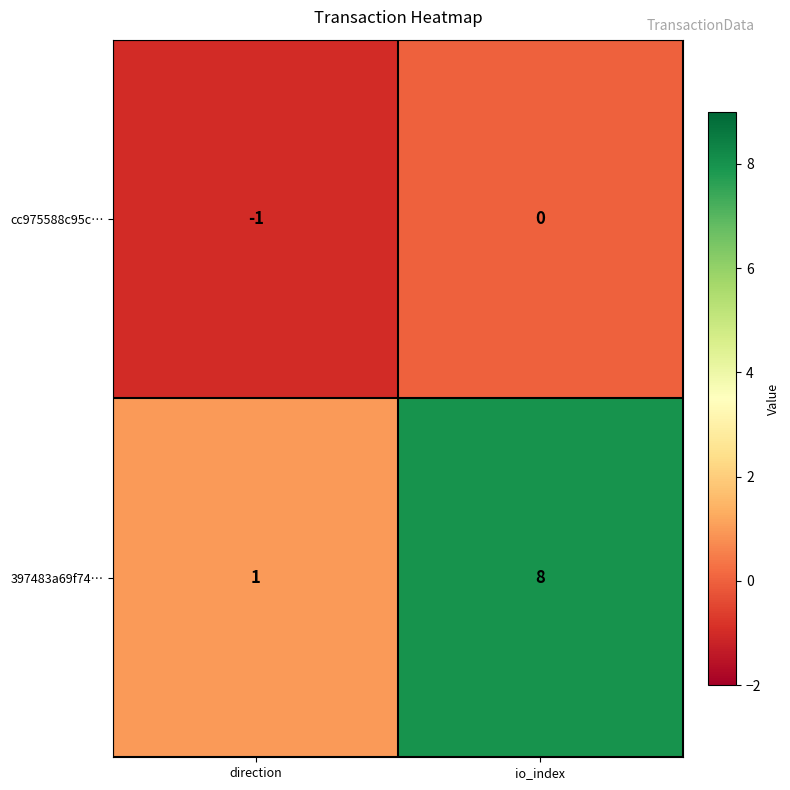

The cc975588c95c… series shows 0 at io_index. True or false?

True